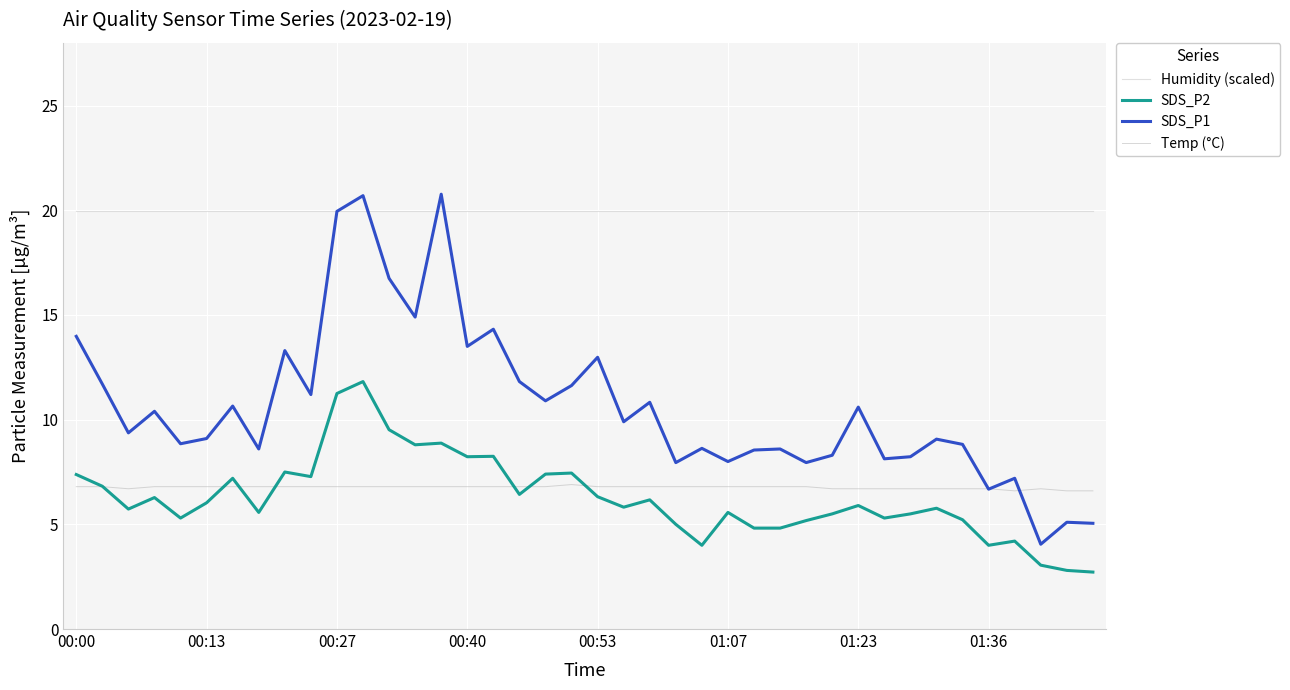

Which series has the largest range (max minus min)?

SDS_P1